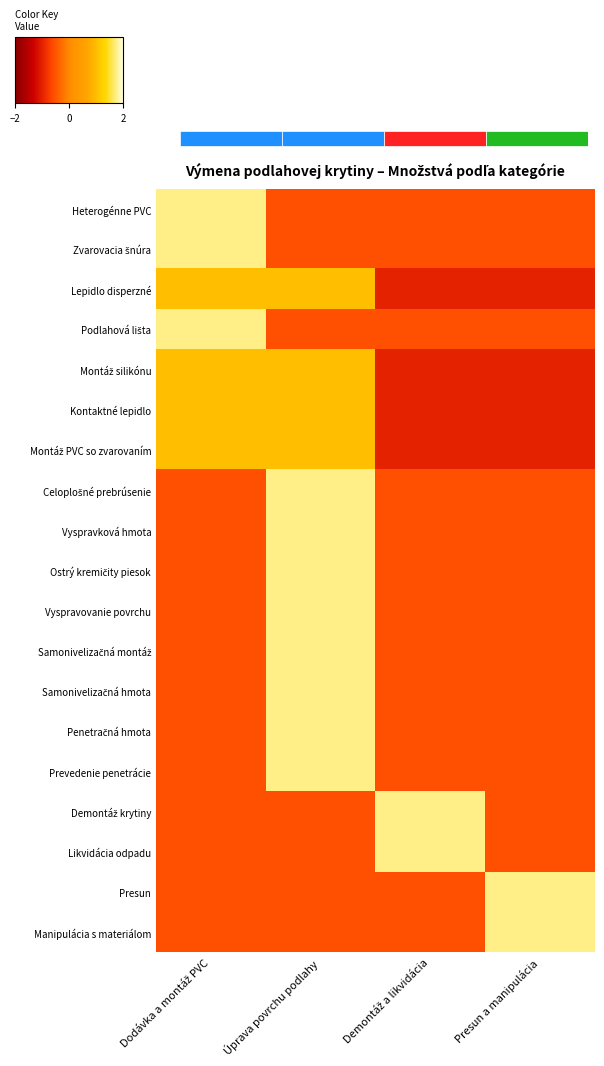

How many positive values does the Lepidlo disperzné series have?

2